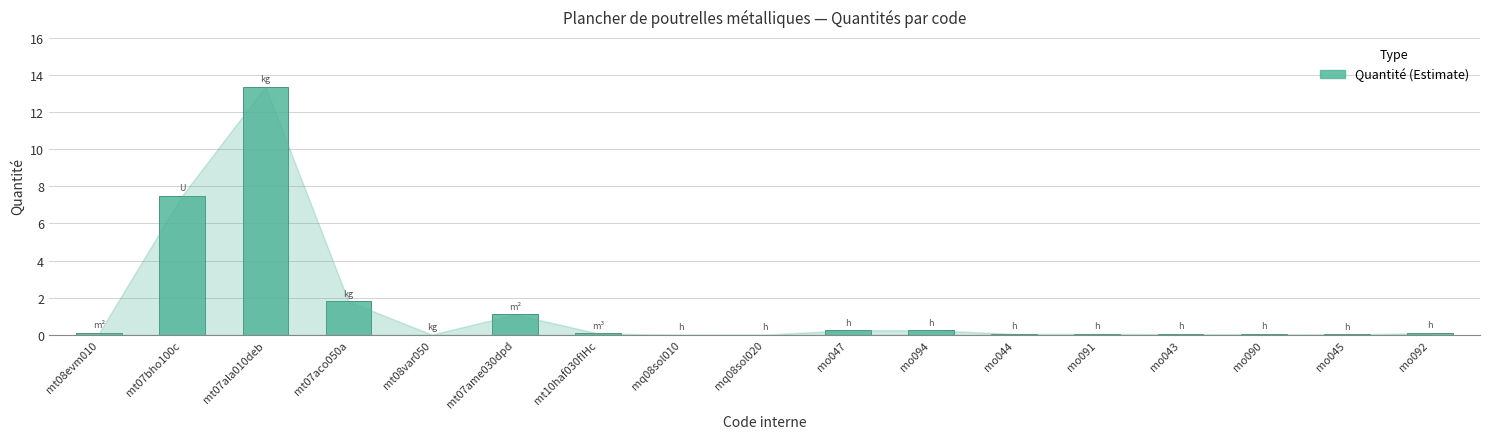

The chart shows a value of 0.0 at mq08sol020. True or false?

True